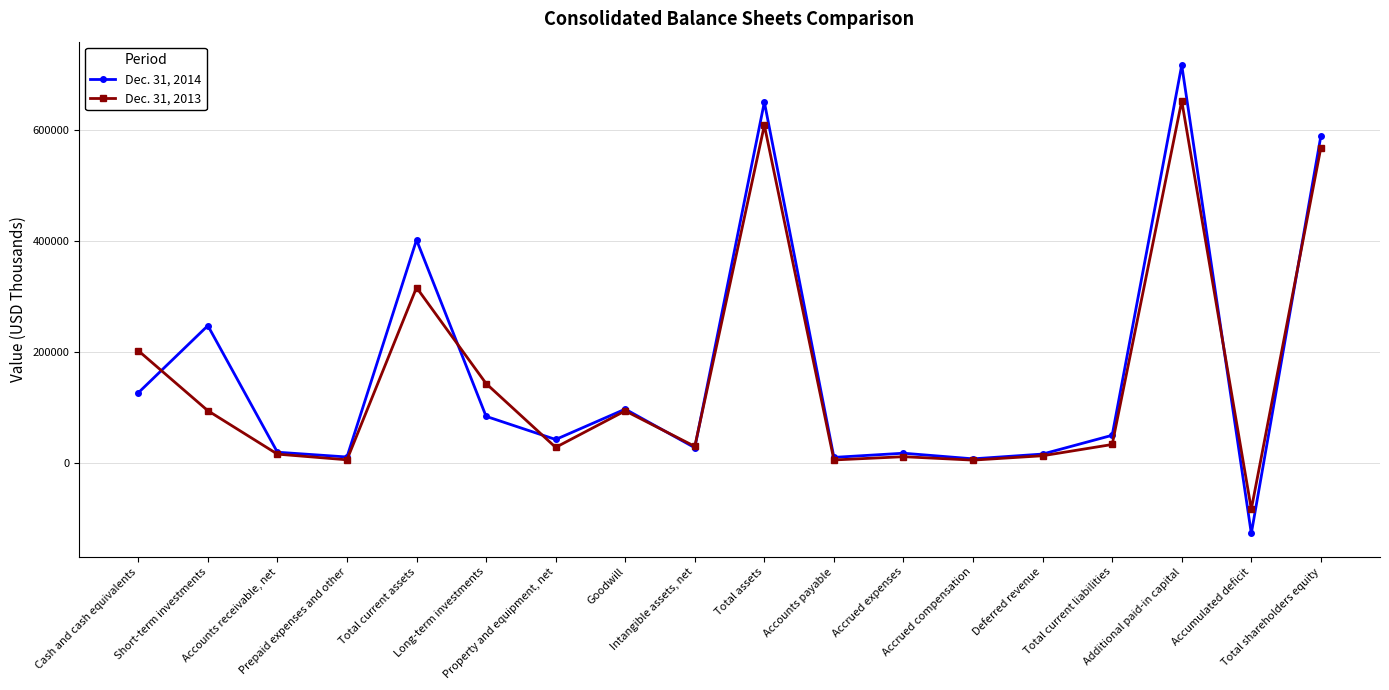

How many values in Dec. 31, 2013 are above zero?

17